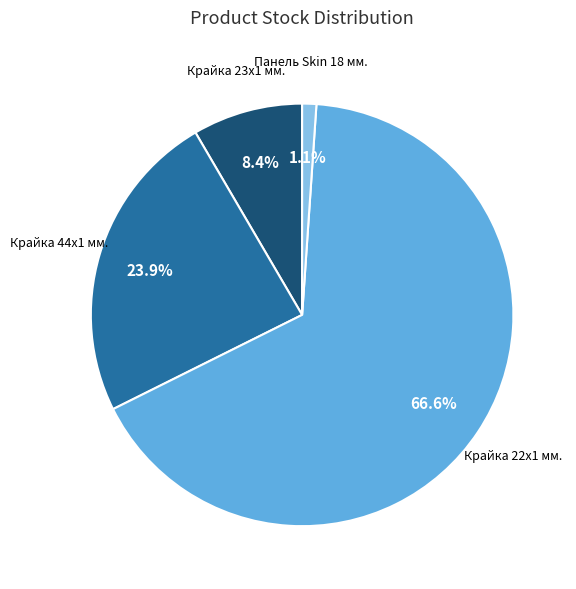

Is there a majority slice in this chart?

Yes